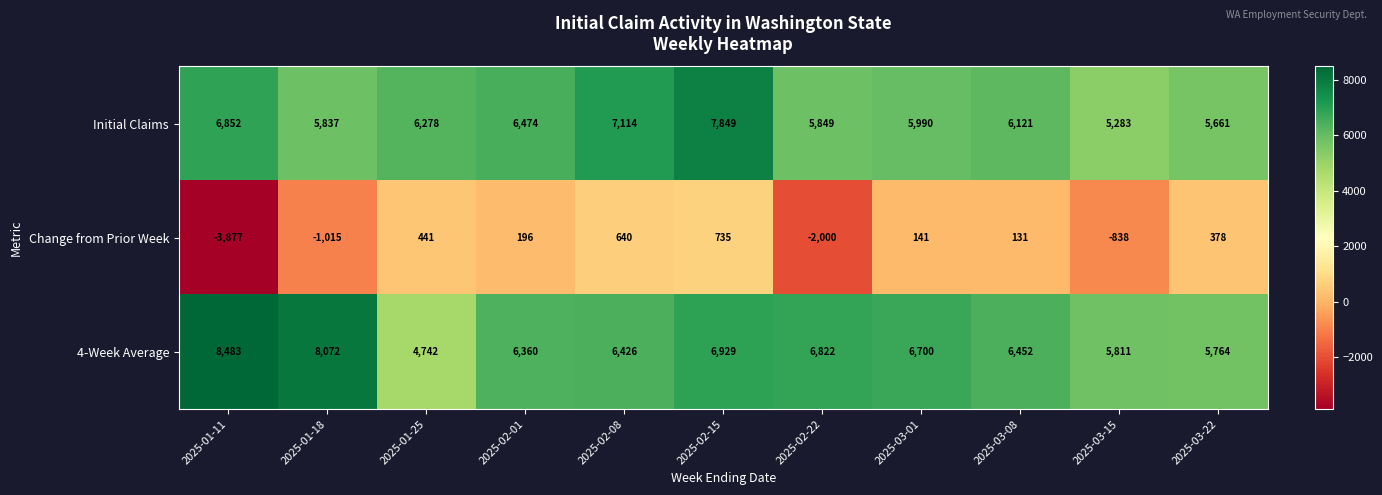

What is the total value across all series at 2025-03-22?

11803